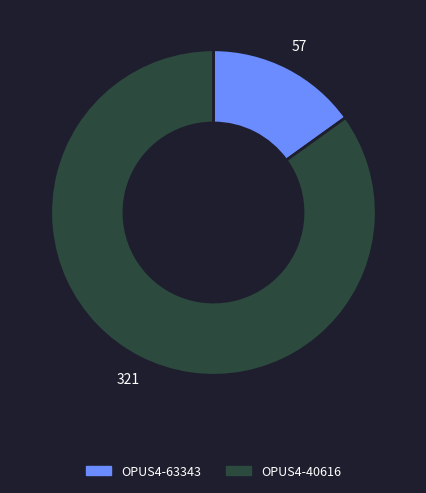

Which slice represents more than half of the pie?

OPUS4-40616